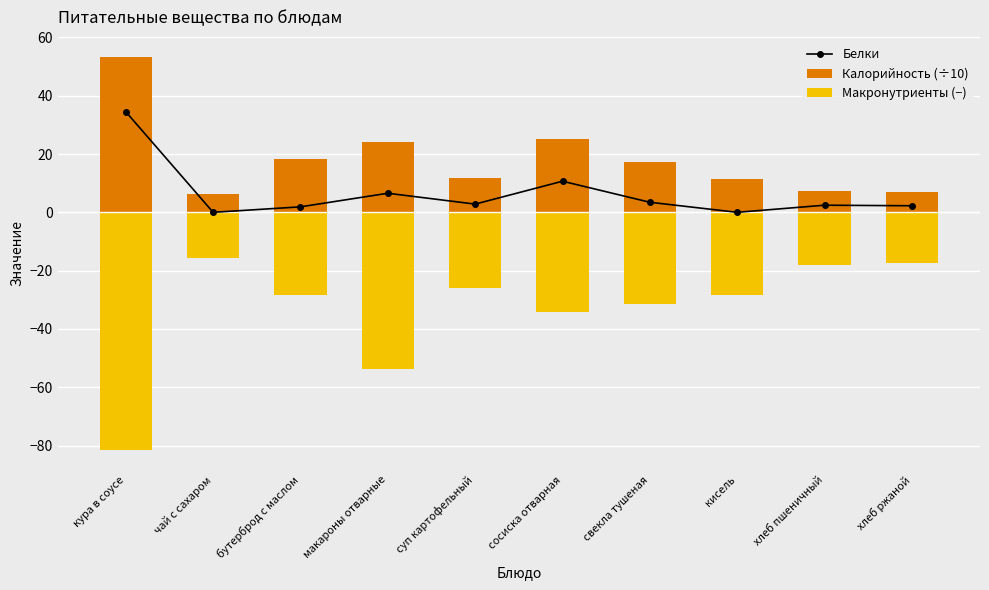

What is the label of the 8th bar from the left?

кисель